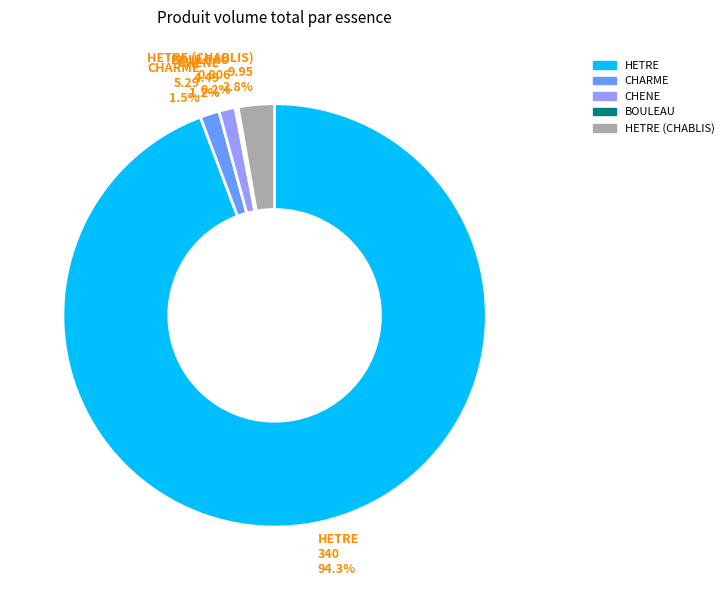

To the nearest percent, what is the difference between the largest and smallest slice percentages?

94%